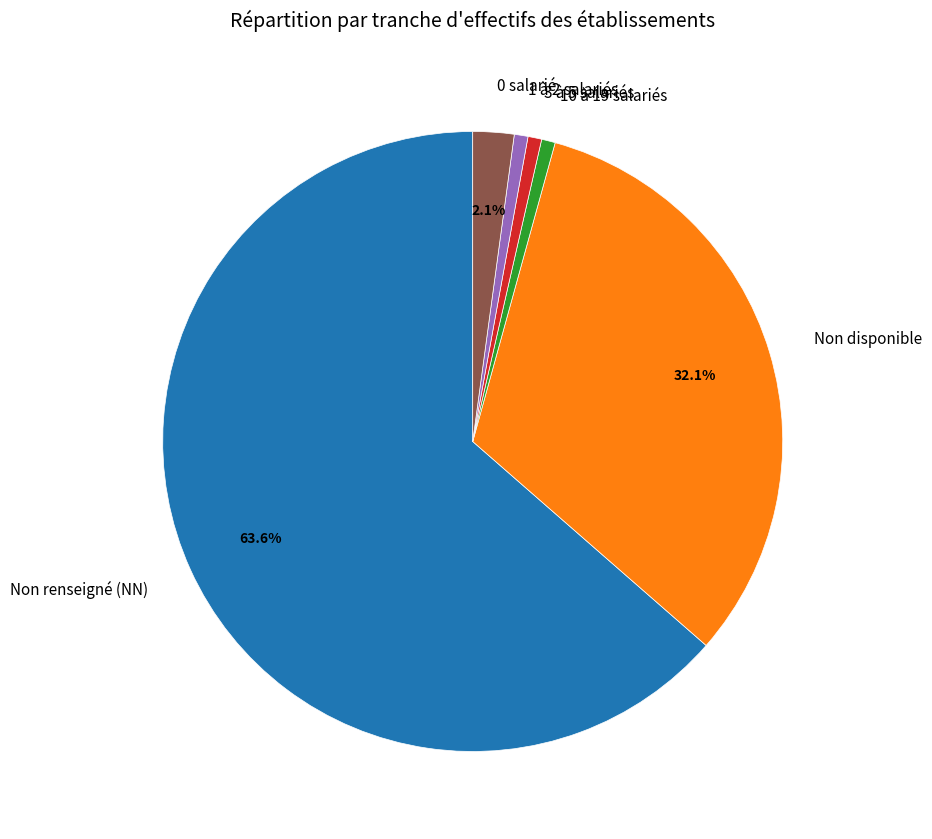

Combined, do 3 à 5 salariés and 1 à 2 salariés account for over 50%?

No